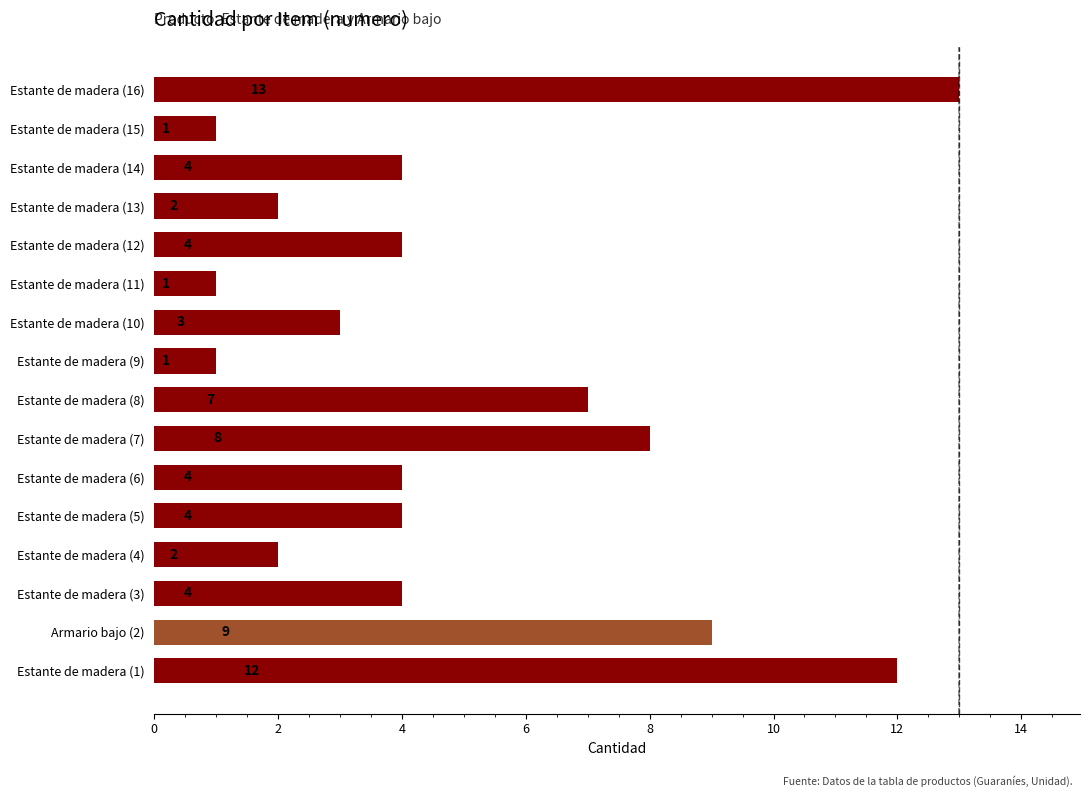

Which category has the highest value across all series?

Estante de madera (16)